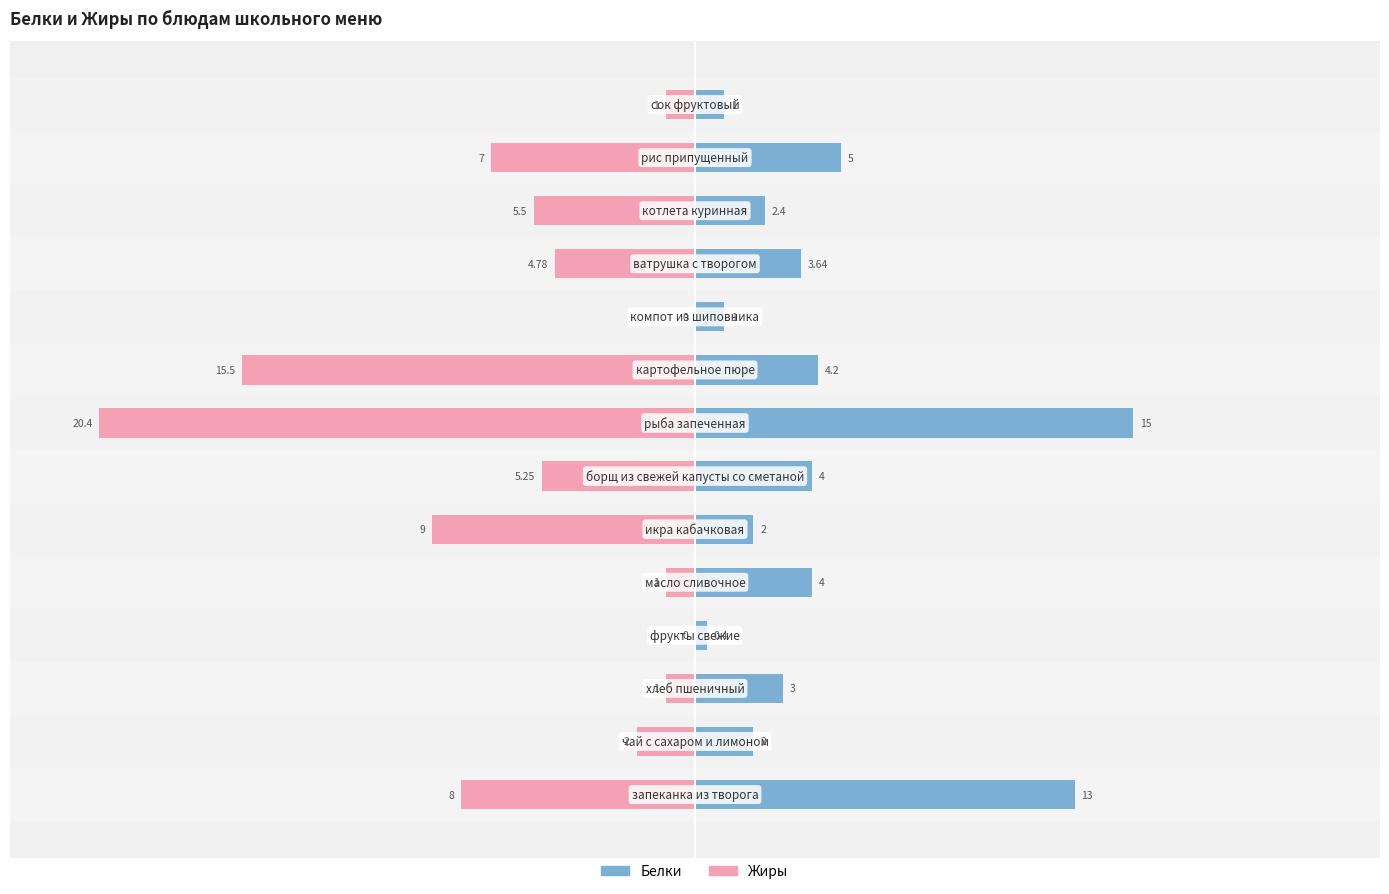

Reading right to left, what are all the values shown in this chart?

Белки: 1.0	5.0	2.4	3.6	1.0	4.2	15.0	4.0	2.0	4.0	0.4	3.0	2.0	13.0
Жиры: -1.0	-7.0	-5.5	-4.8	0.0	-15.5	-20.4	-5.2	-9.0	-1.0	0.0	-1.0	-2.0	-8.0